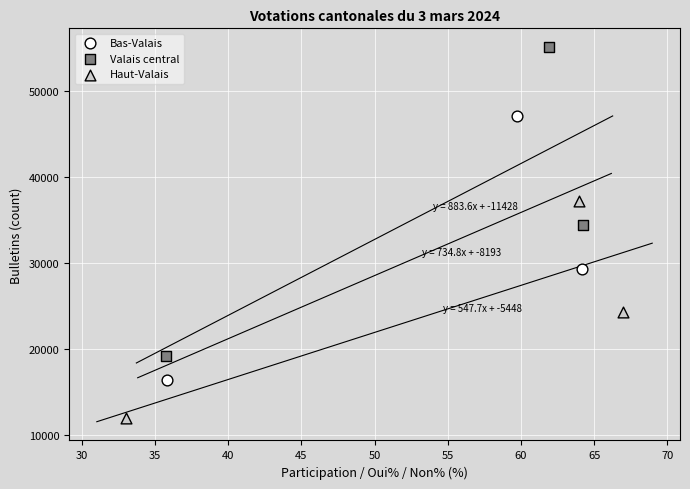

Which series reaches the minimum Y coordinate?

Haut-Valais